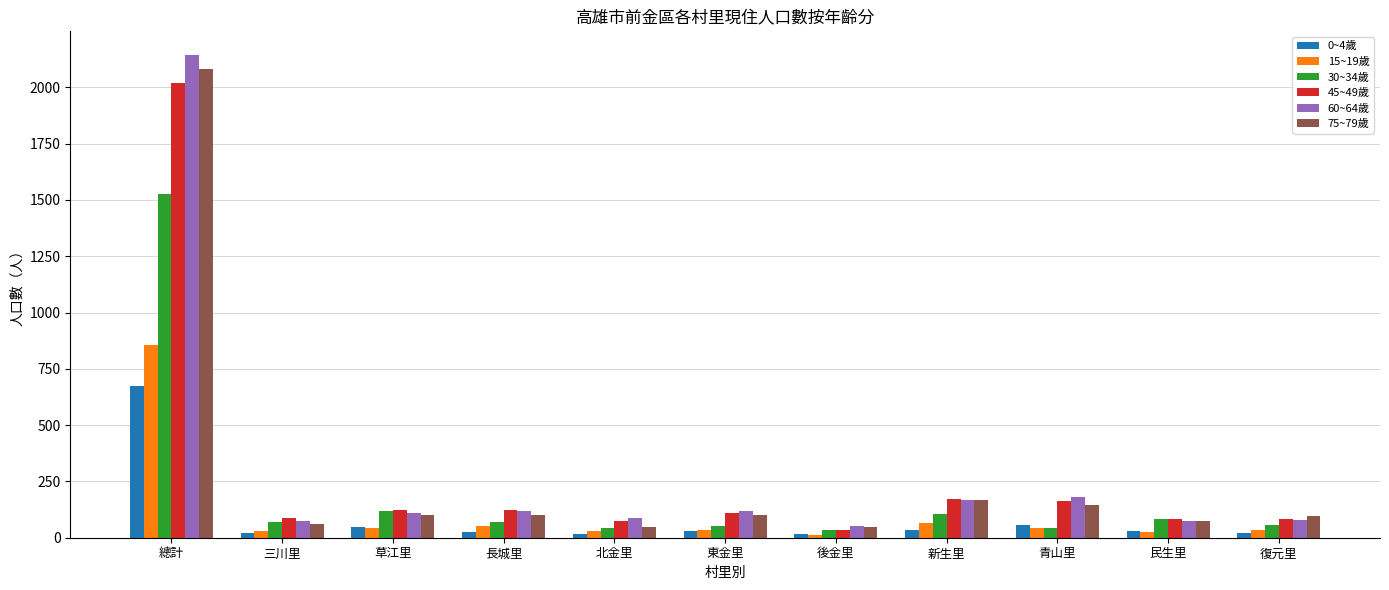

Which series has the widest spread of values?

60~64歲